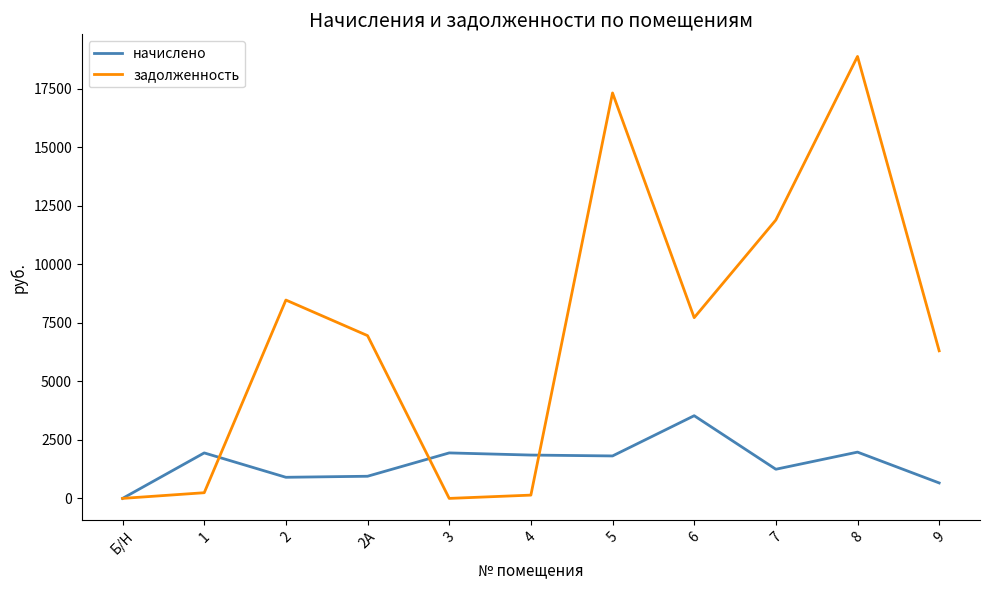

True or false: начислено has a value of 4601.6 at 6.

False